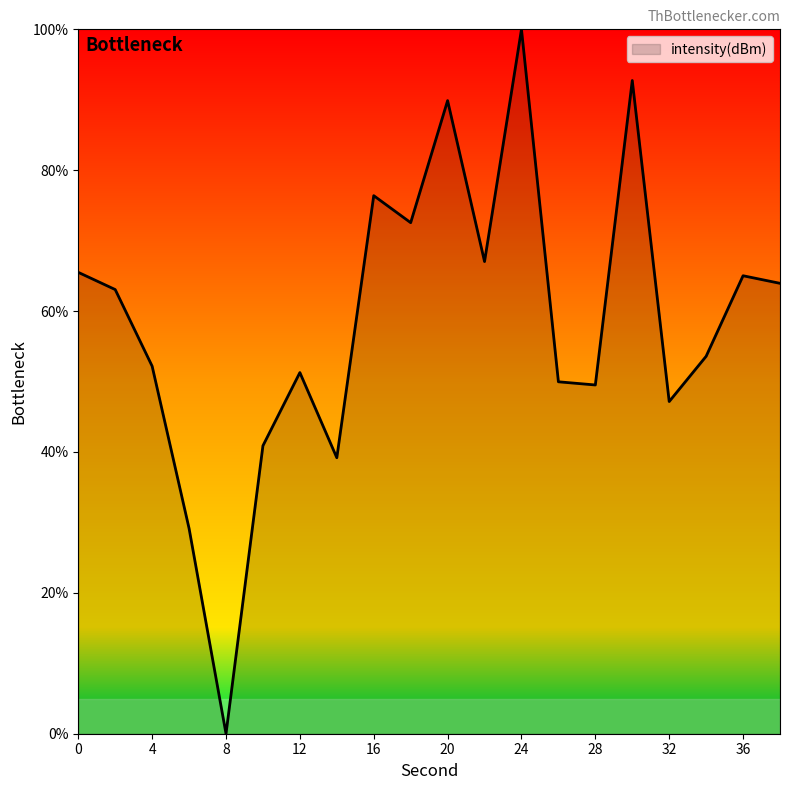

What is the maximum value shown in the chart?

100.0